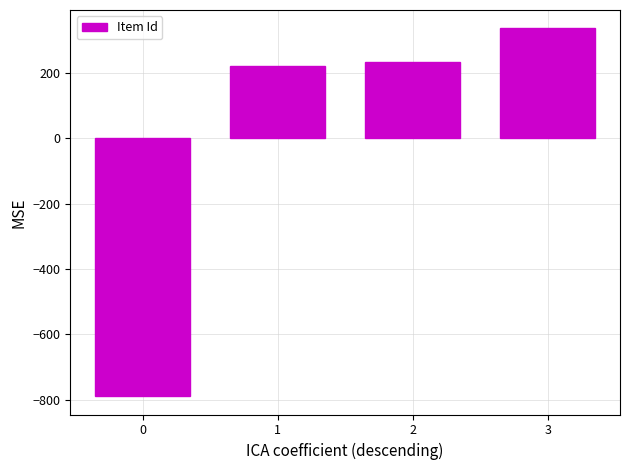

Rank the categories by value from highest to lowest.

3, 2, 1, 0